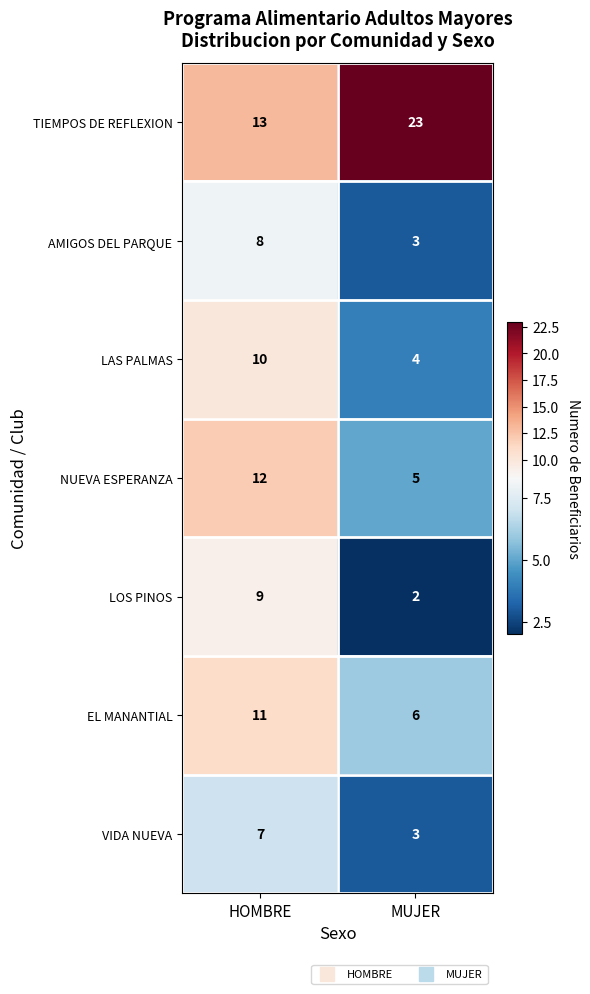

What is the total value across all series at HOMBRE?

70